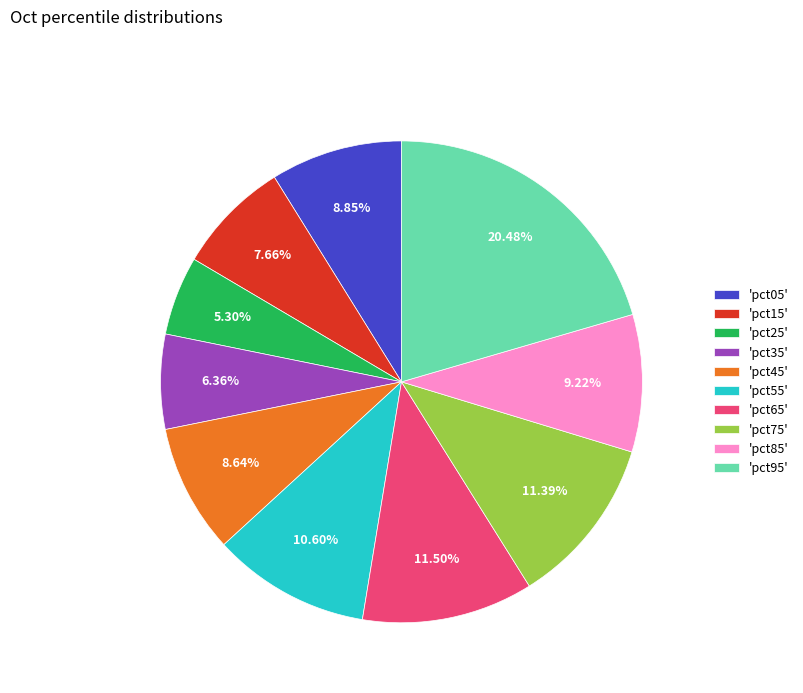

What is the smallest slice in the pie chart?

'pct25'